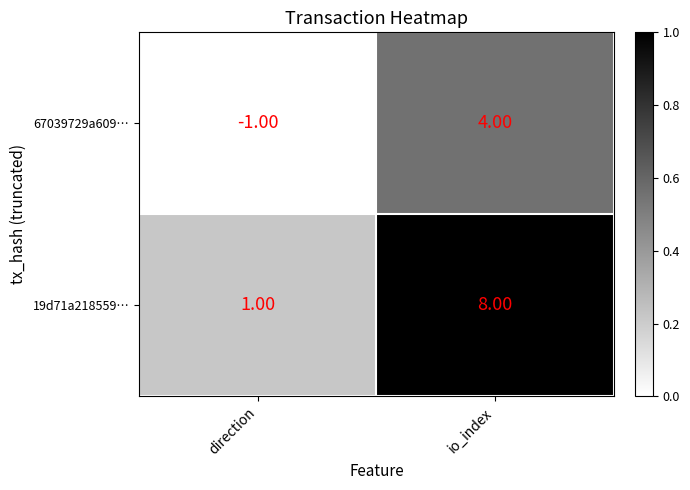

List the series in order of their peak value, highest first.

19d71a218559…, 67039729a609…